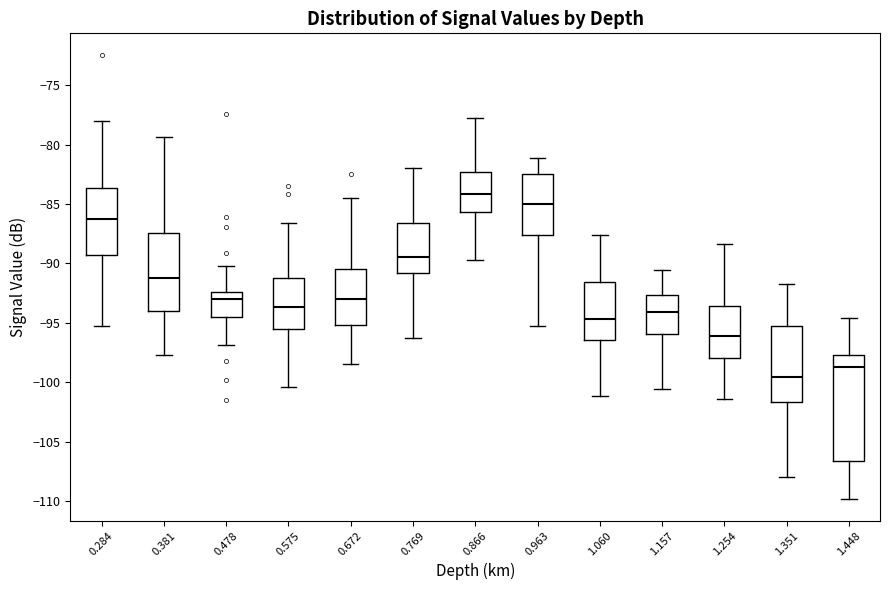

Reading left to right, transcribe this box plot: for each box, give where its median line is, the range the box spans, and where its two whiskers end, as read against the y-axis. The values are not printed on the chart, so give them approximately, as read against the axis.

0.284: median -86.5, box -89.5 to -83.5, whiskers -95.5 to -78.0
0.381: median -91.0, box -94.0 to -87.5, whiskers -97.5 to -79.5
0.478: median -93.0, box -94.5 to -92.5, whiskers -97.0 to -90.0
0.575: median -93.5, box -95.5 to -91.0, whiskers -100.5 to -86.5
0.672: median -93.0, box -95.0 to -90.5, whiskers -98.5 to -84.5
0.769: median -89.5, box -91.0 to -86.5, whiskers -96.5 to -82.0
0.866: median -84.0, box -85.5 to -82.5, whiskers -89.5 to -78.0
0.963: median -85.0, box -87.5 to -82.5, whiskers -95.5 to -81.0
1.060: median -94.5, box -96.5 to -91.5, whiskers -101.0 to -87.5
1.157: median -94.0, box -96.0 to -92.5, whiskers -100.5 to -90.5
1.254: median -96.0, box -98.0 to -93.5, whiskers -101.5 to -88.5
1.351: median -99.5, box -101.5 to -95.5, whiskers -108.0 to -91.5
1.448: median -98.5, box -106.5 to -97.5, whiskers -110.0 to -94.5